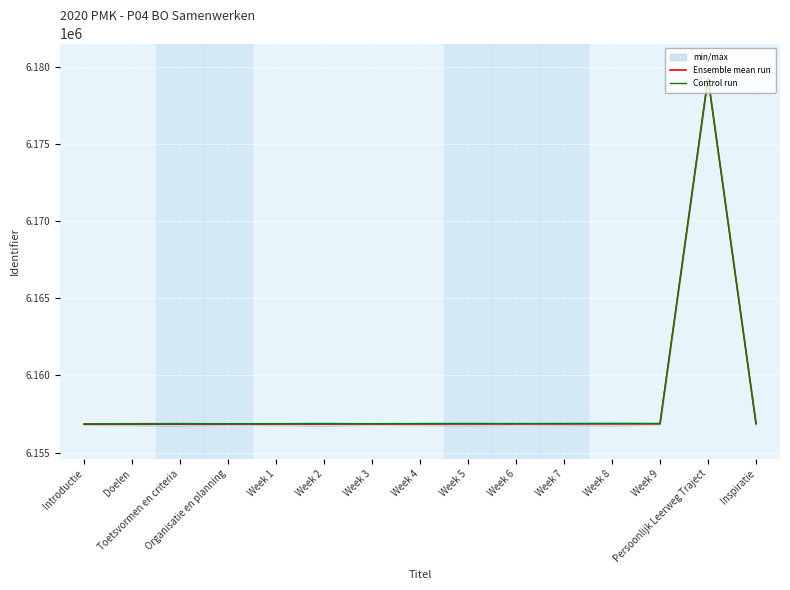

Rank the series by their average value, from highest to lowest.

Control run, Ensemble mean run